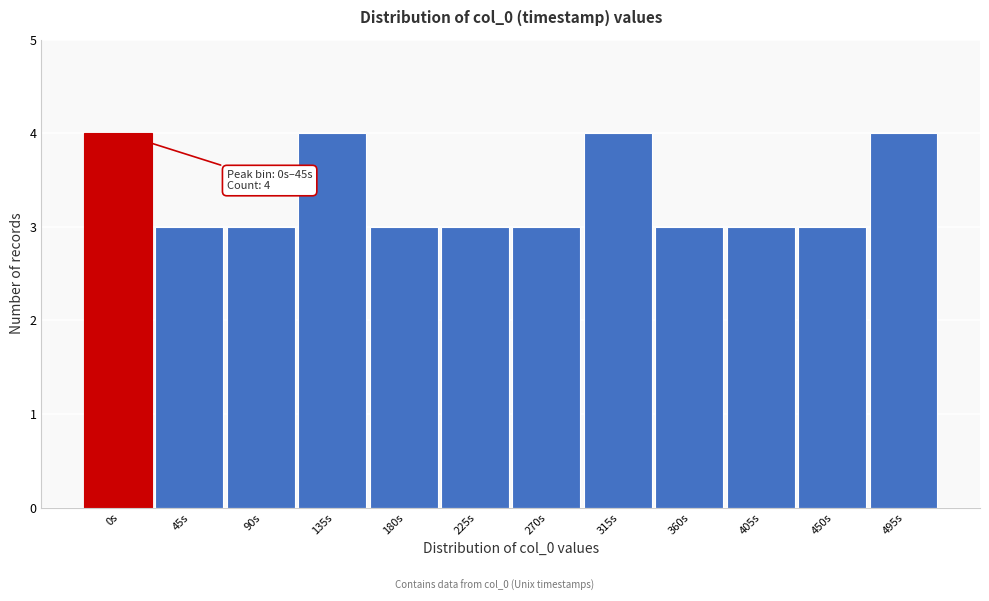

Reading left to right, extract all data points from this chart.

4	3	3	4	3	3	3	4	3	3	3	4